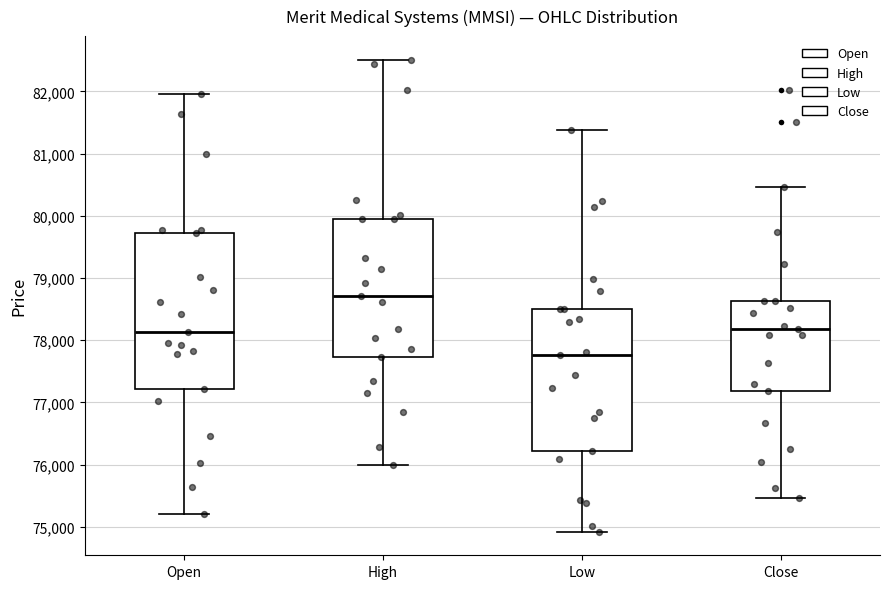

Reading left to right, transcribe this box plot: for each box, give where its median line is, the range the box spans, and where its two whiskers end, as read against the y-axis. The values are not printed on the chart, so give them approximately, as read against the axis.

Open: median 78100, box 77200 to 79700, whiskers 75200 to 82000
High: median 78700, box 77700 to 80000, whiskers 76000 to 82500
Low: median 77800, box 76200 to 78500, whiskers 74900 to 81400
Close: median 78200, box 77200 to 78600, whiskers 75500 to 80500